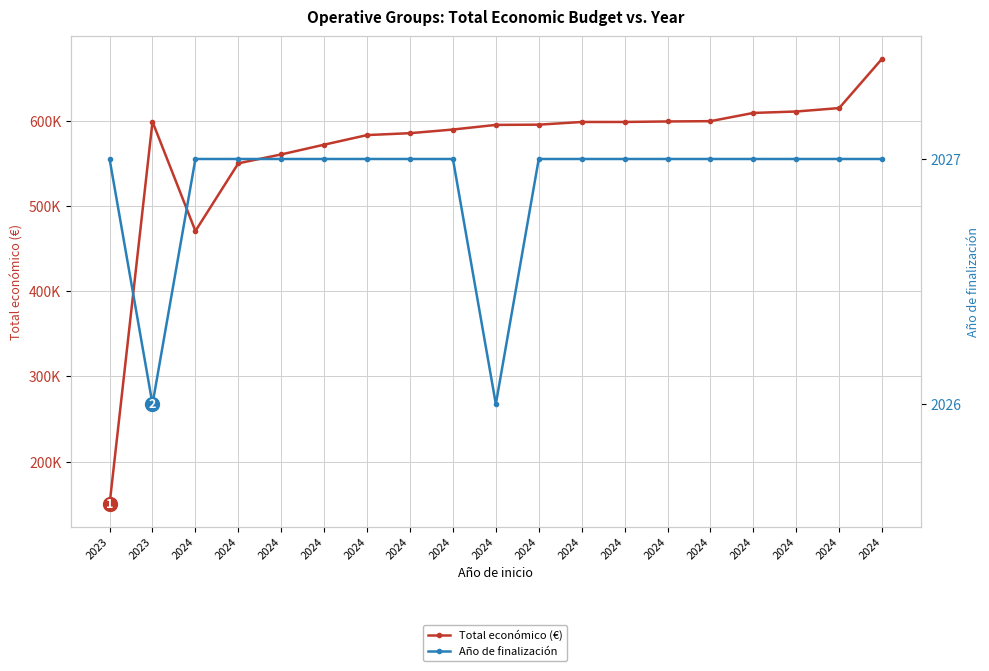

Where is Año de finalización nearest to the value 2026?

2023